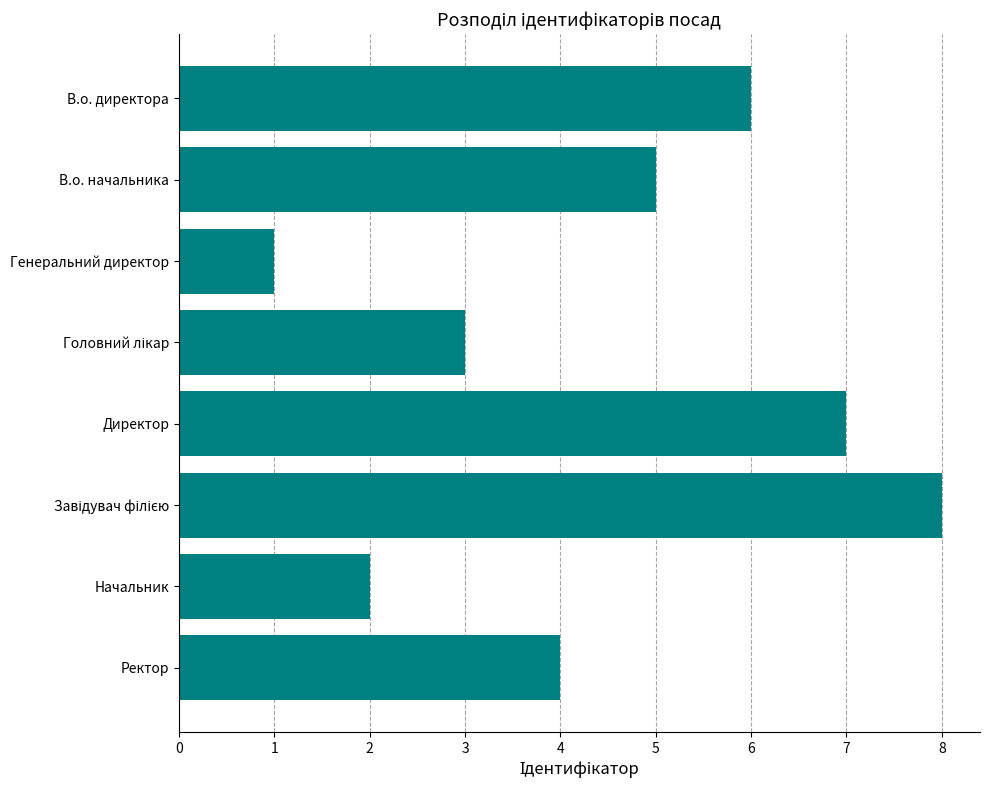

Reading top to bottom, list all the values displayed in this chart.

6	5	1	3	7	8	2	4